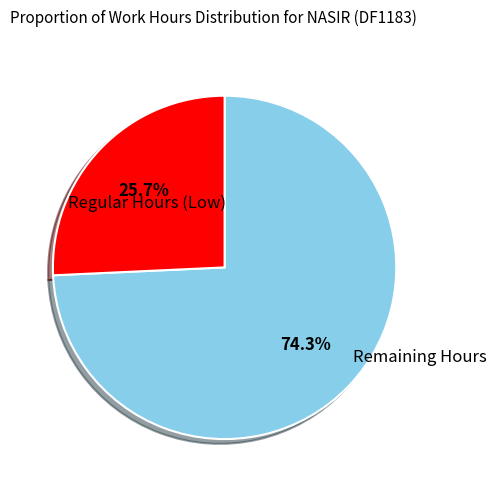

Is there any slice that represents more than half of the pie?

Yes